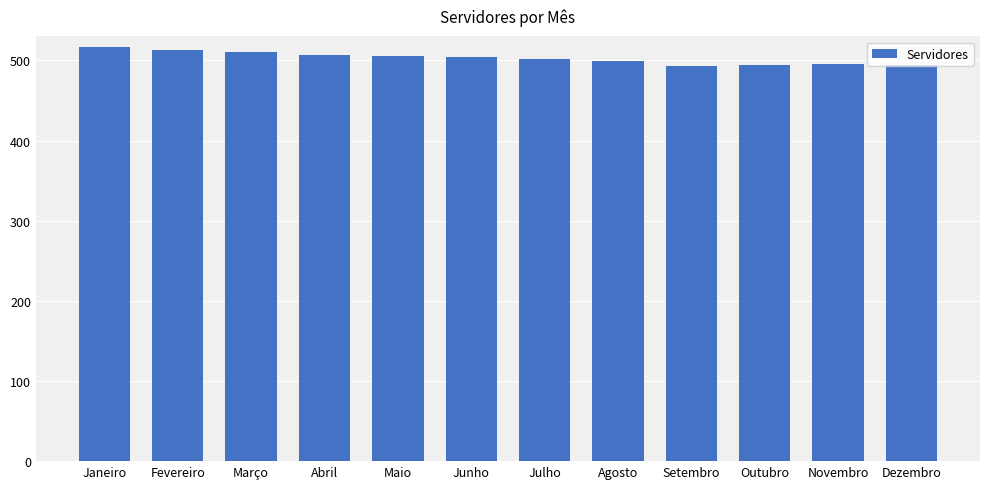

What is the label of the 8th bar from the right?

Maio